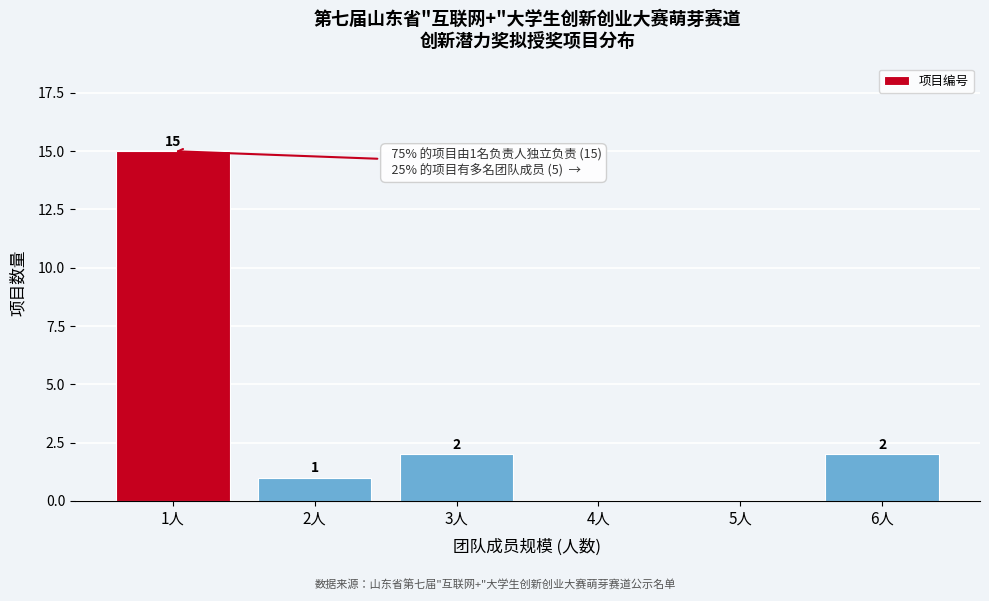

Reading left to right, what are all the values shown in this chart?

1人=15	2人=1	3人=2	4人=0	5人=0	6人=2